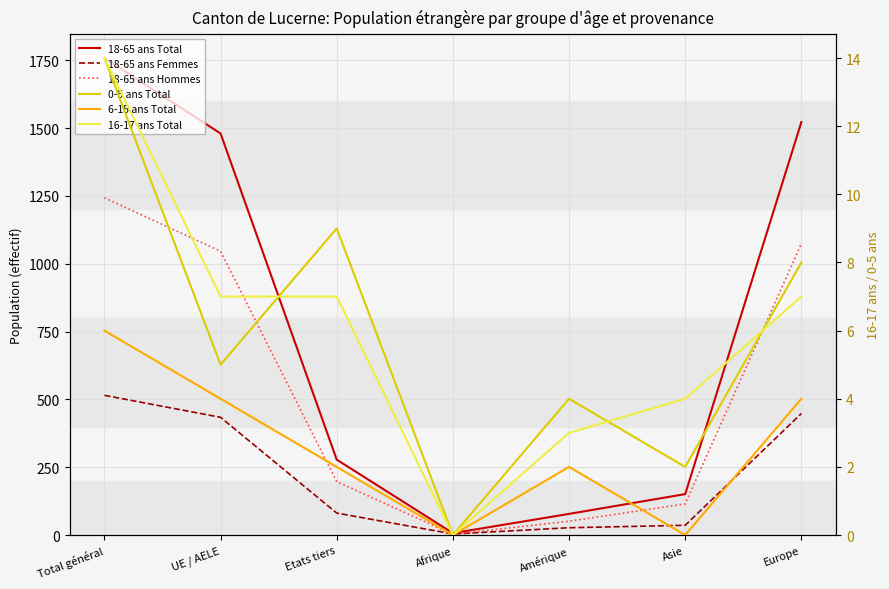

Is it true that 0-5 ans Total equals 3 at Amérique?

False